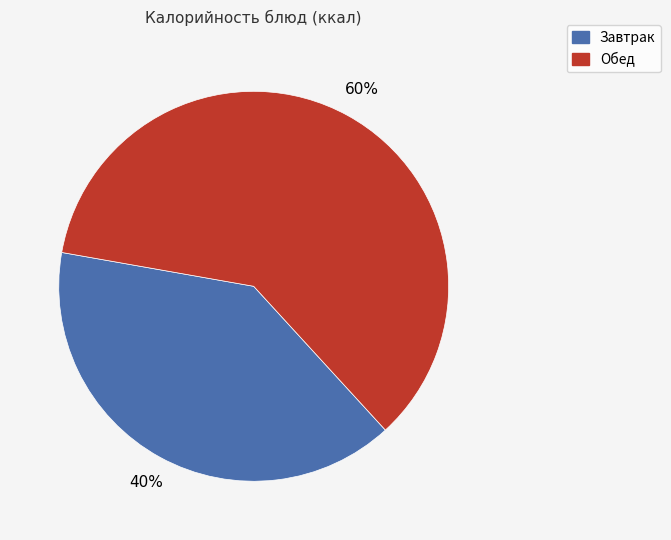

To the nearest percent, what is the average slice percentage?

50%